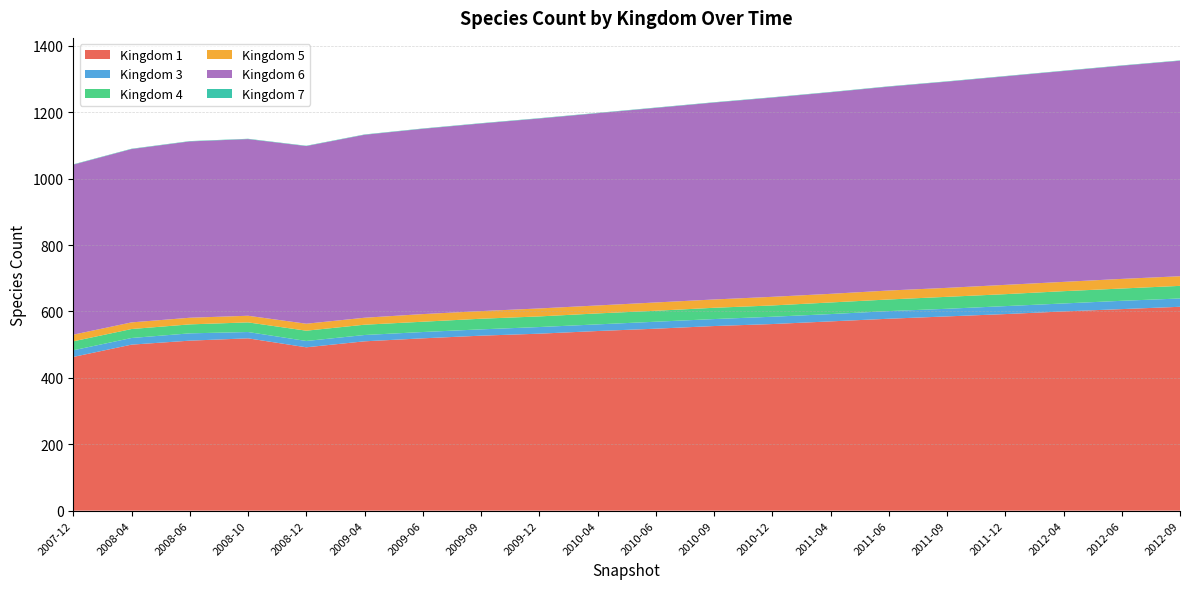

Reading right to left, what are all the values shown in this chart?

1: 614	607	600	592	585	578	570	562	556	548	541	533	527	519	510	492	519	512	500	463
3: 25	25	24	24	23	23	22	22	21	21	20	20	19	19	19	19	19	22	20	20
4: 38	37	37	36	36	35	35	34	34	33	33	32	32	31	31	31	29	27	27	27
5: 29	29	28	28	27	27	26	26	25	25	24	24	23	23	21	21	20	20	20	20
6: 649	642	635	628	621	614	607	600	593	586	579	572	565	558	551	535	532	531	522	512
7: 1	1	1	1	1	1	1	1	1	1	1	1	1	1	1	1	1	1	1	1